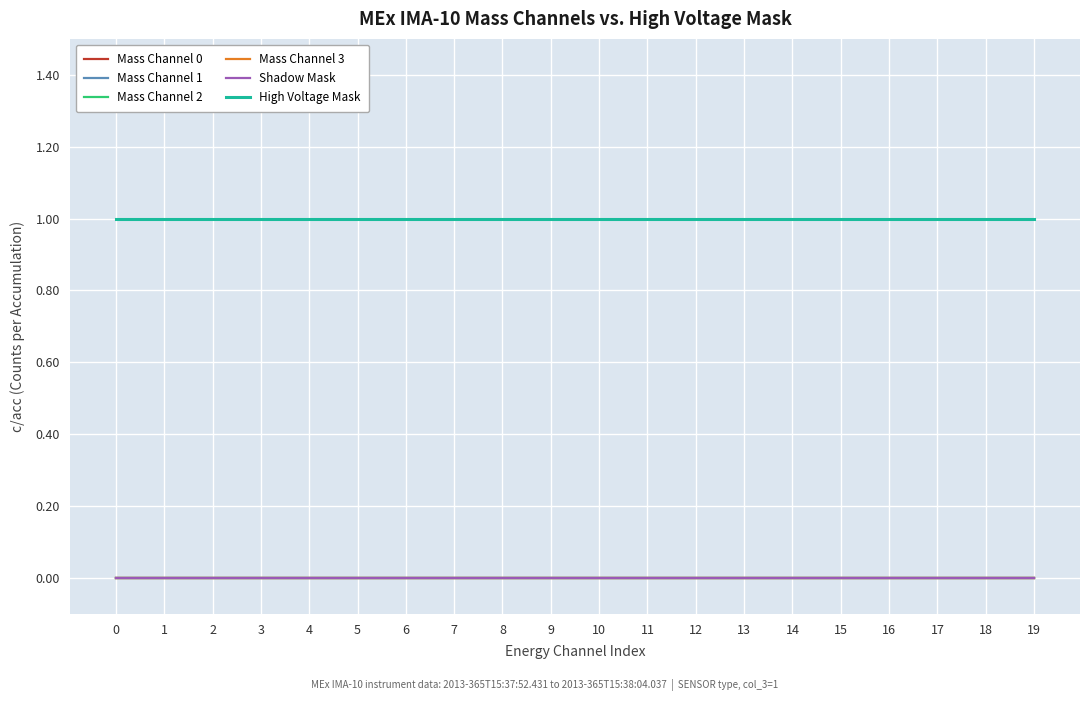

True or false: High Voltage Mask and Shadow Mask intersect in this chart.

False